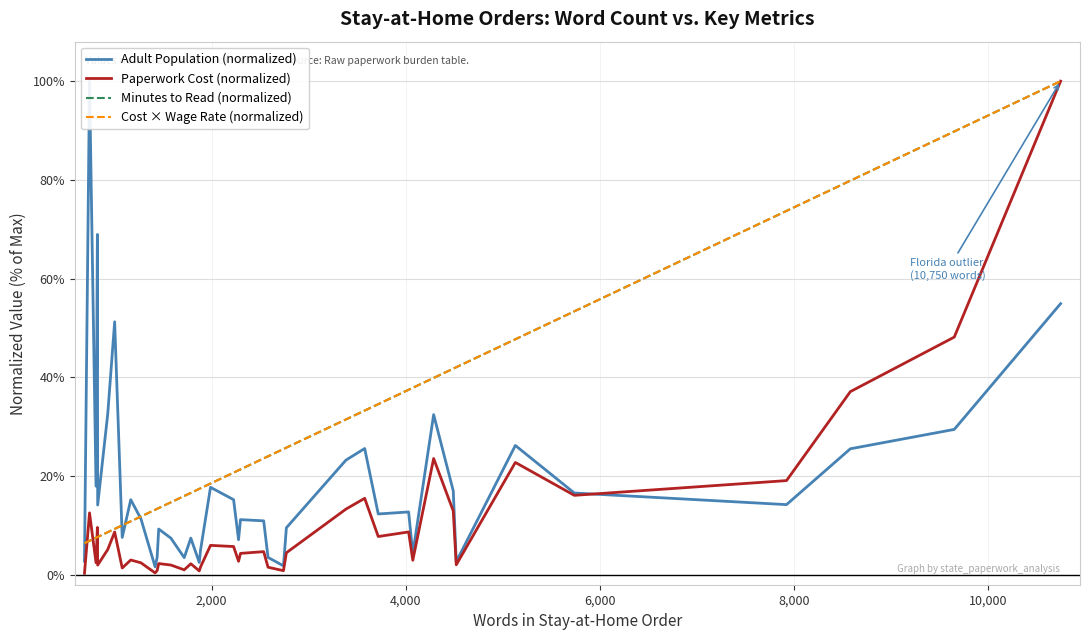

What are all the series names shown in the legend?

Adult Population (normalized), Paperwork Cost (normalized), Minutes to Read (normalized), Cost × Wage Rate (normalized)